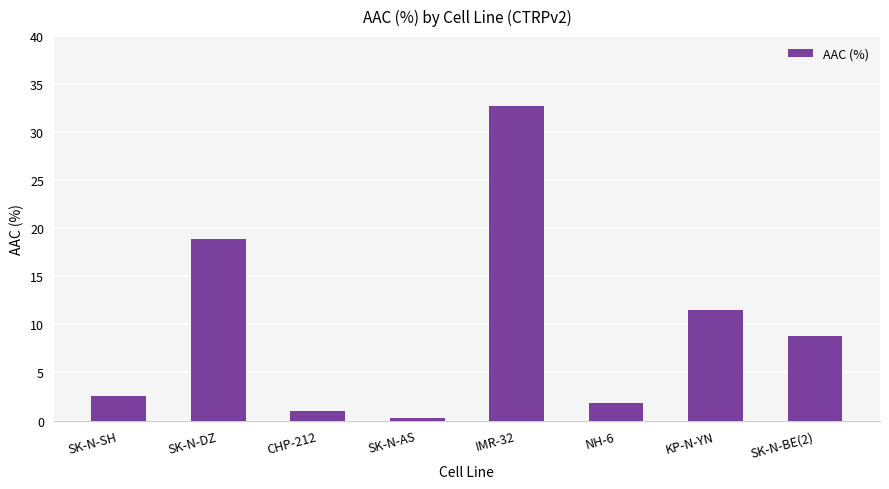

The chart shows a value of 2.5 at SK-N-SH. True or false?

True